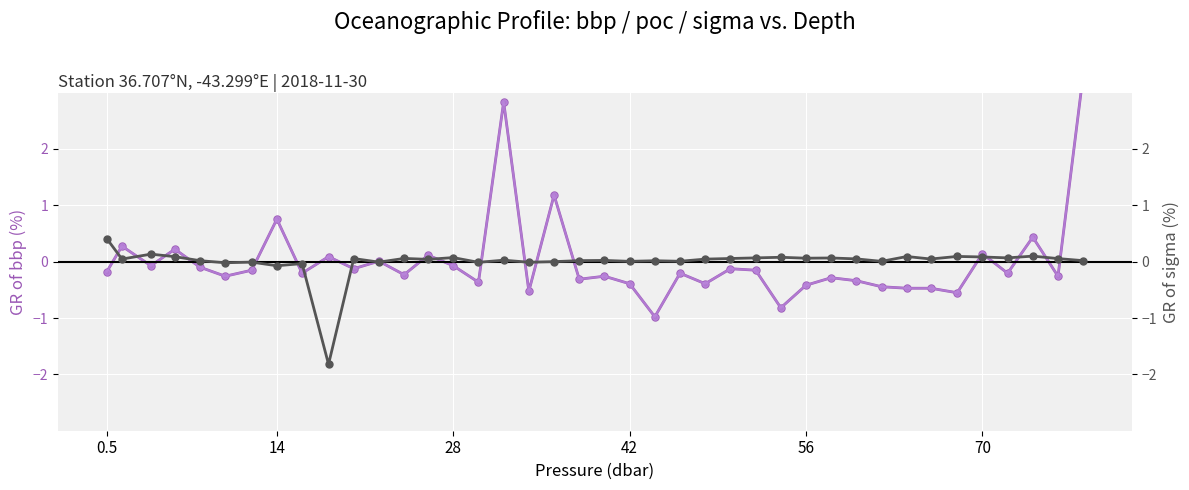

Reading left to right, list all the values displayed in this chart.

bbp: -0.2	0.3	-0.1	0.2	-0.1	-0.3	-0.2	0.8	-0.2	0.1	-0.1	0.0	-0.2	0.1	-0.1	-0.4	2.8	-0.5	1.2	-0.3	-0.3	-0.4	-1.0	-0.2	-0.4	-0.1	-0.2	-0.8	-0.4	-0.3	-0.3	-0.4	-0.5	-0.5	-0.6	0.1	-0.2	0.4	-0.3	3.3
poc: -0.2	0.3	-0.1	0.2	-0.1	-0.3	-0.2	0.8	-0.2	0.1	-0.1	0.0	-0.2	0.1	-0.1	-0.4	2.8	-0.5	1.2	-0.3	-0.3	-0.4	-1.0	-0.2	-0.4	-0.1	-0.2	-0.8	-0.4	-0.3	-0.3	-0.4	-0.5	-0.5	-0.6	0.1	-0.2	0.4	-0.3	3.3
sigma: 0.4	0.0	0.1	0.1	0.0	-0.0	-0.0	-0.1	-0.0	-1.8	0.1	-0.0	0.1	0.0	0.1	-0.0	0.0	-0.0	0.0	0.0	0.0	0.0	0.0	0.0	0.0	0.1	0.1	0.1	0.1	0.1	0.0	0.0	0.1	0.0	0.1	0.1	0.1	0.1	0.1	0.0